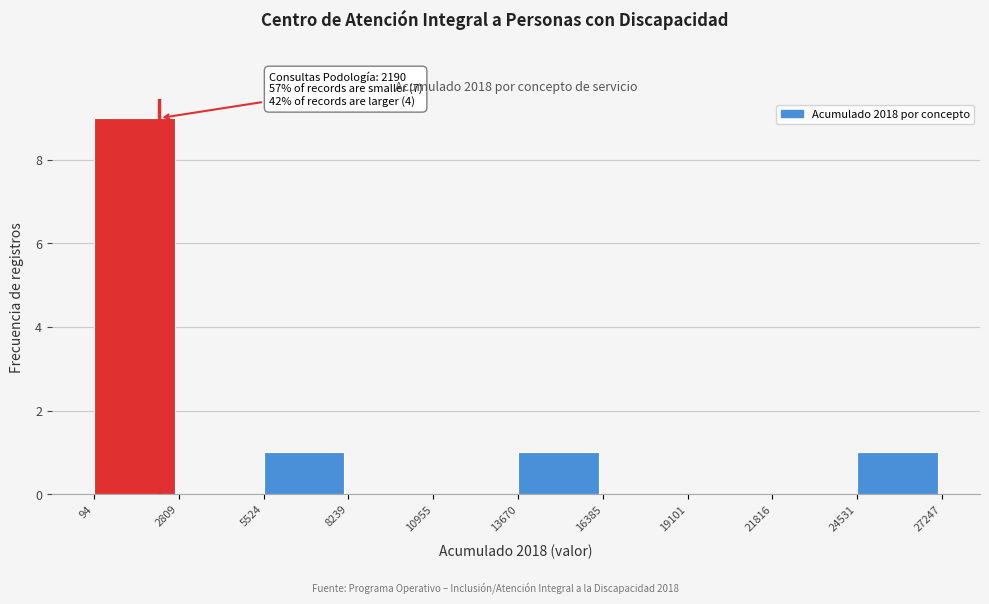

Over which range of the x-axis is the bar tallest?

94 to 2809